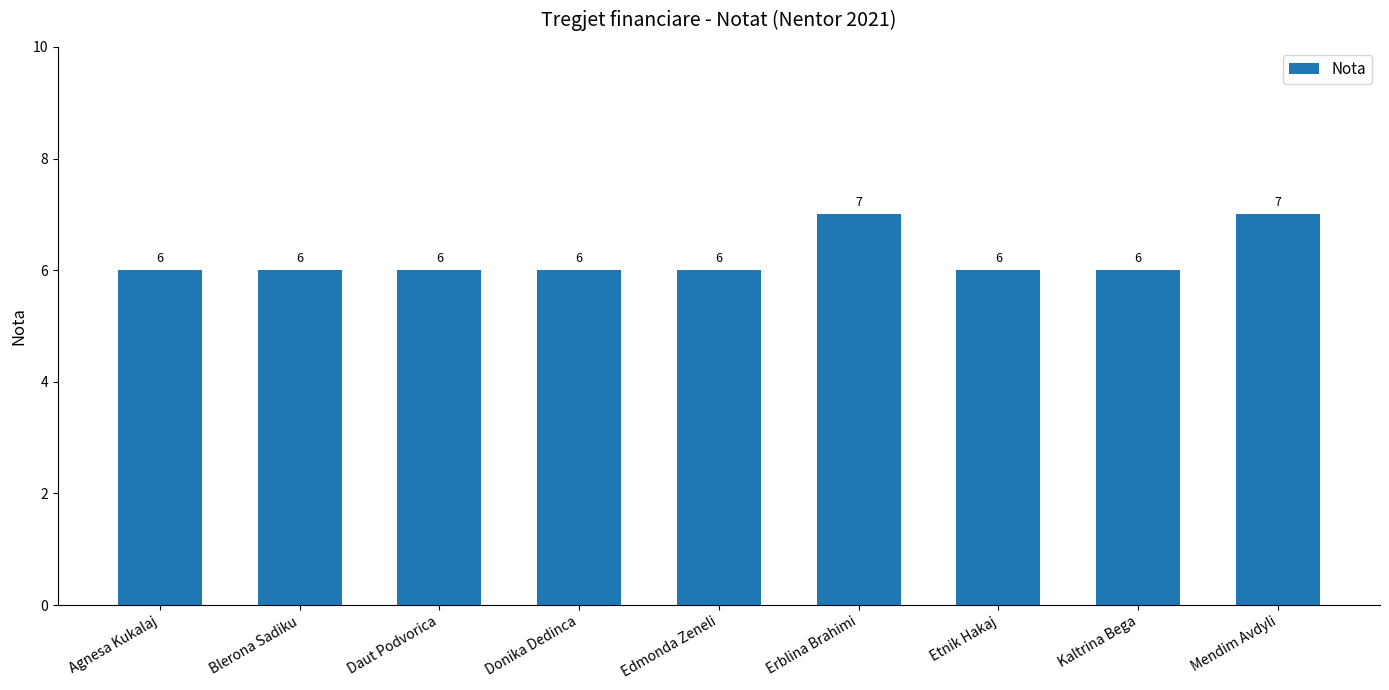

How many series are shown in this chart?

1